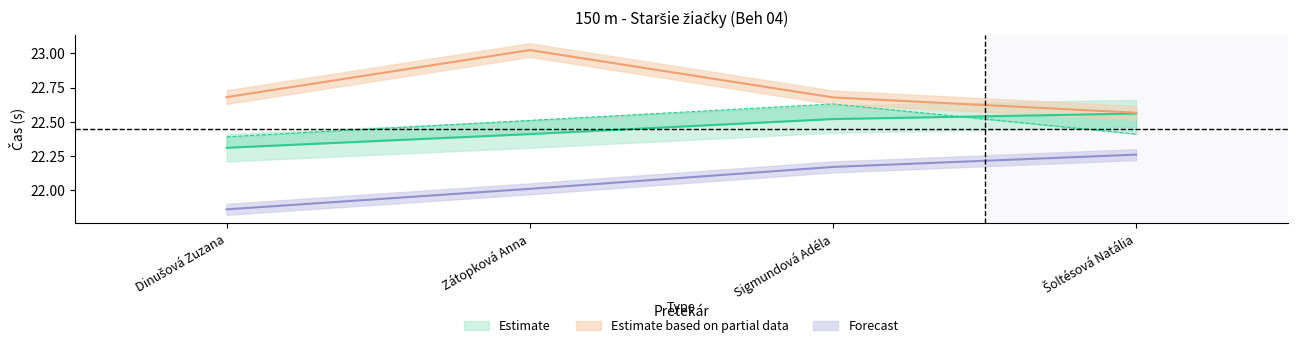

What is the label of the 3rd point from the right?

Zátopková Anna